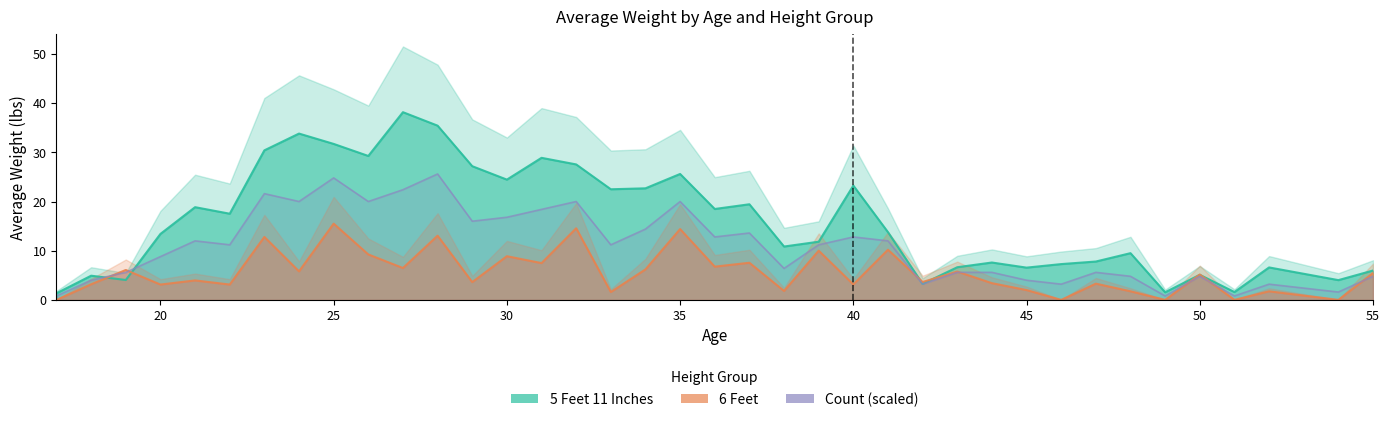

True or false: Count (scaled) has more than 1 interior local peaks.

True